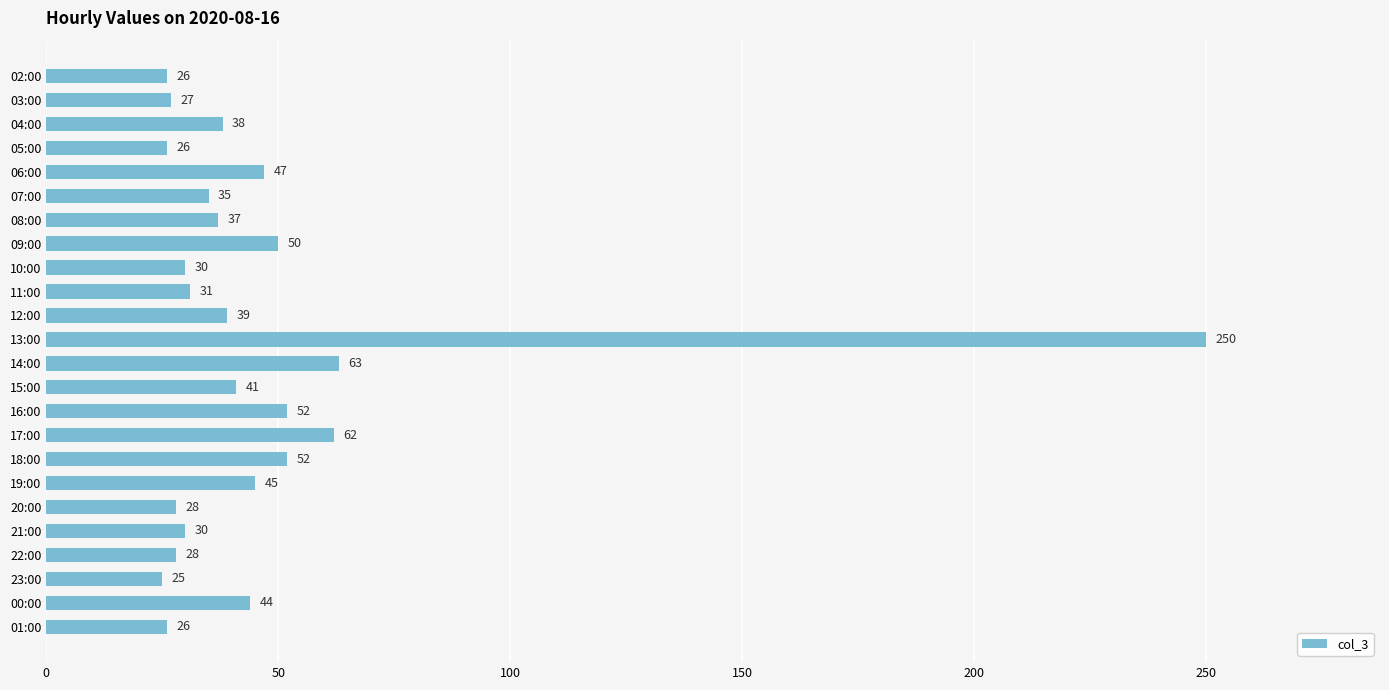

Reading bottom to top, what are all the values shown in this chart?

01:00=26	00:00=44	23:00=25	22:00=28	21:00=30	20:00=28	19:00=45	18:00=52	17:00=62	16:00=52	15:00=41	14:00=63	13:00=250	12:00=39	11:00=31	10:00=30	09:00=50	08:00=37	07:00=35	06:00=47	05:00=26	04:00=38	03:00=27	02:00=26